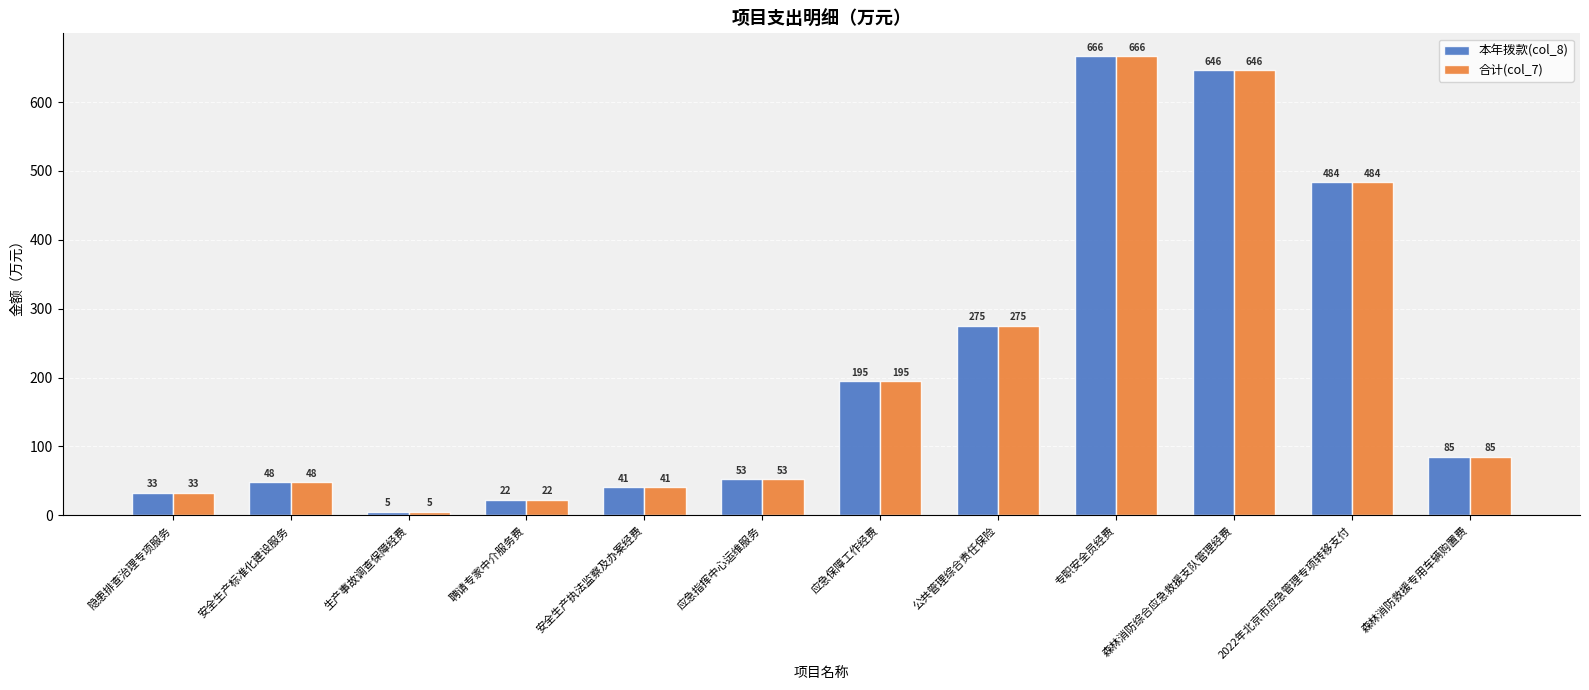

List the labels in order of 本年拨款(col_8) value, largest first.

专职安全员经费, 森林消防综合应急救援支队管理经费, 2022年北京市应急管理专项转移支付, 公共管理综合责任保险, 应急保障工作经费, 森林消防救援专用车辆购置费, 应急指挥中心运维服务, 安全生产标准化建设服务, 安全生产执法监察及办案经费, 隐患排查治理专项服务, 聘请专家中介服务费, 生产事故调查保障经费